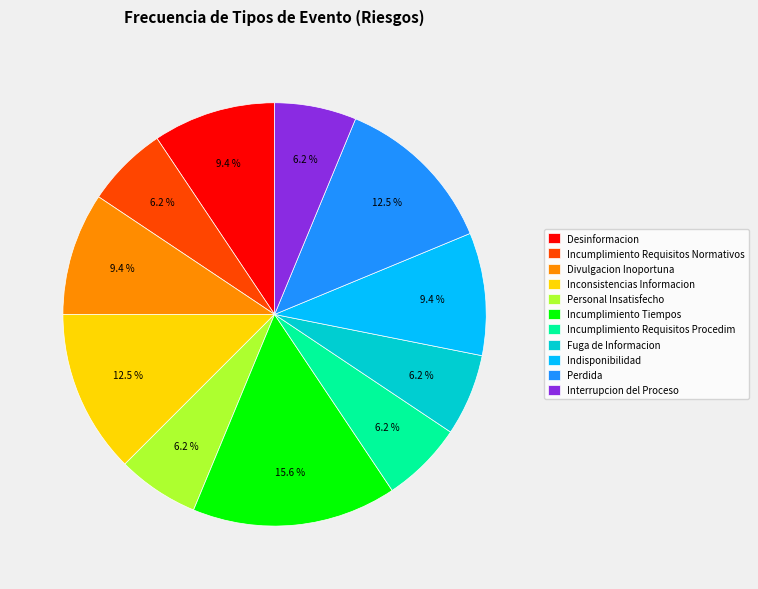

Is there any slice that represents more than half of the pie?

No